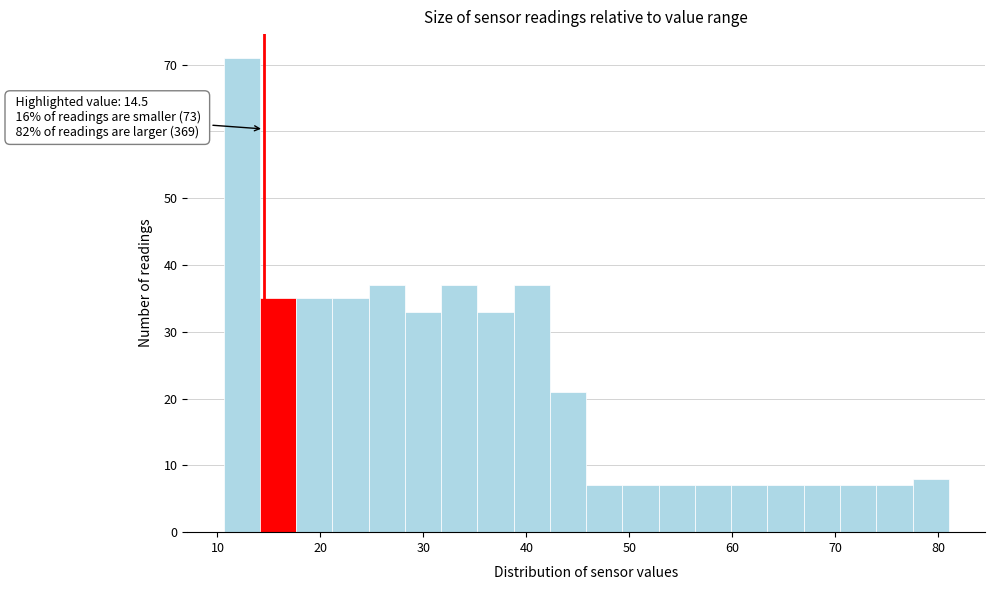

Read against the x-axis, roughly where is the centre of the tallest bar?

12